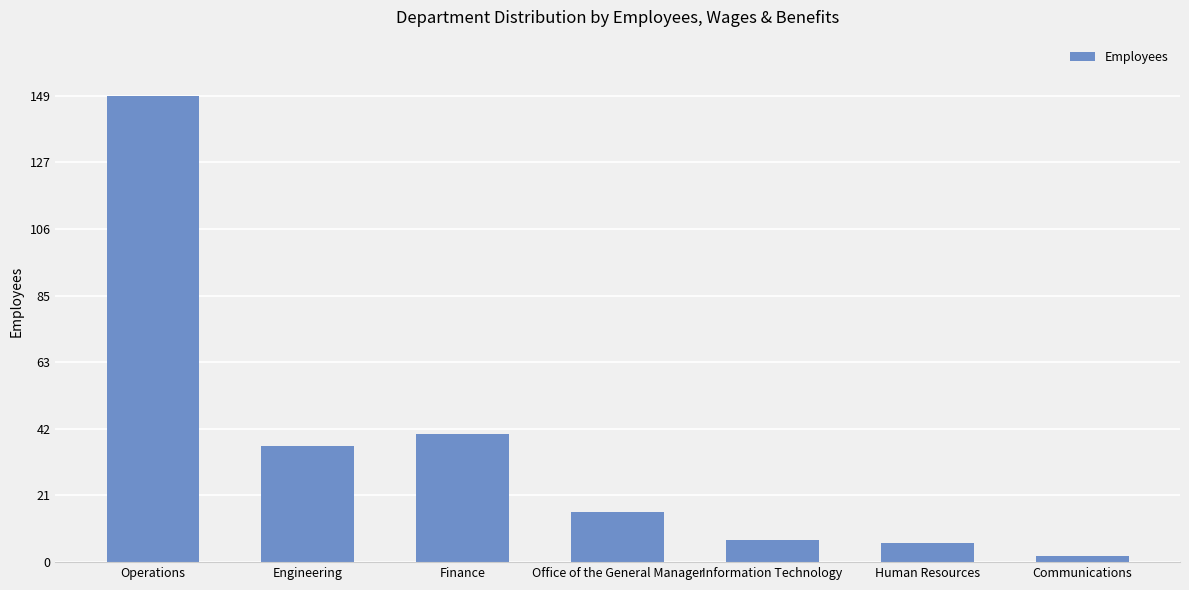

What is the label of the 6th bar from the right?

Engineering